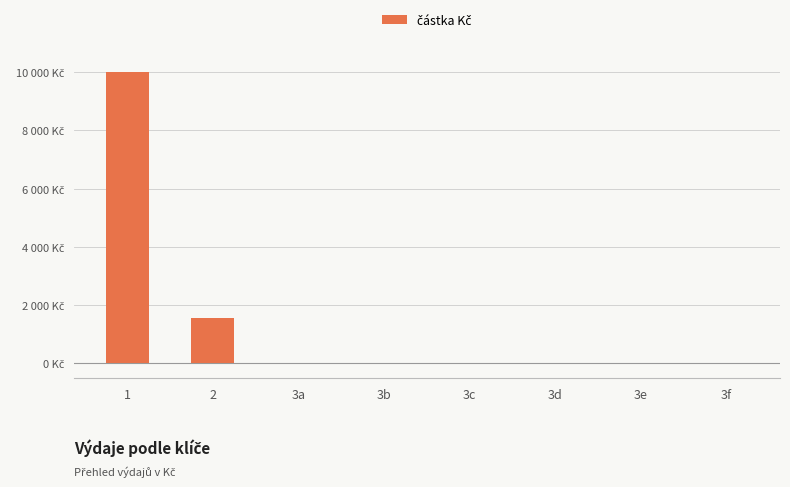

Are the bars horizontal?

No